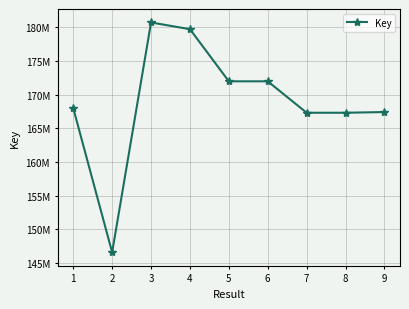

What is the value of the 2nd point from the left?

146586609